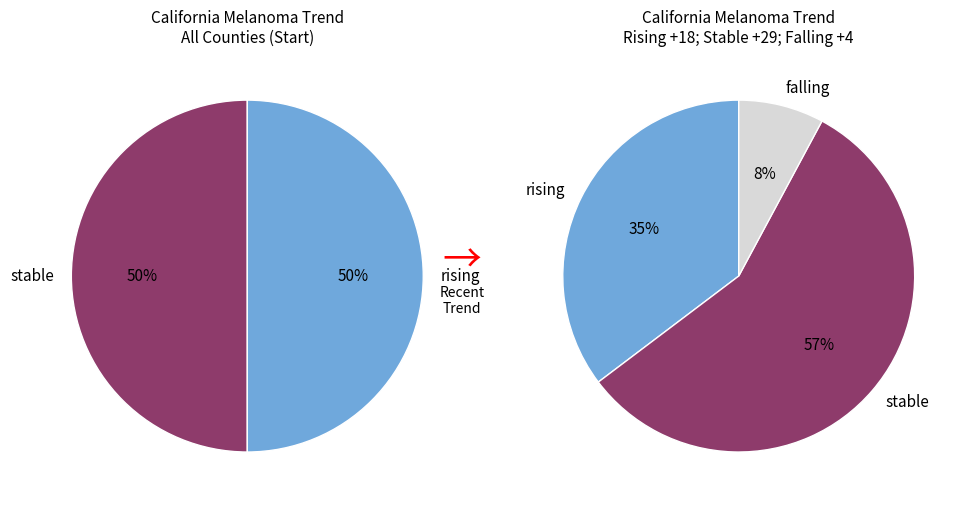

How many slices are in this pie chart?

3